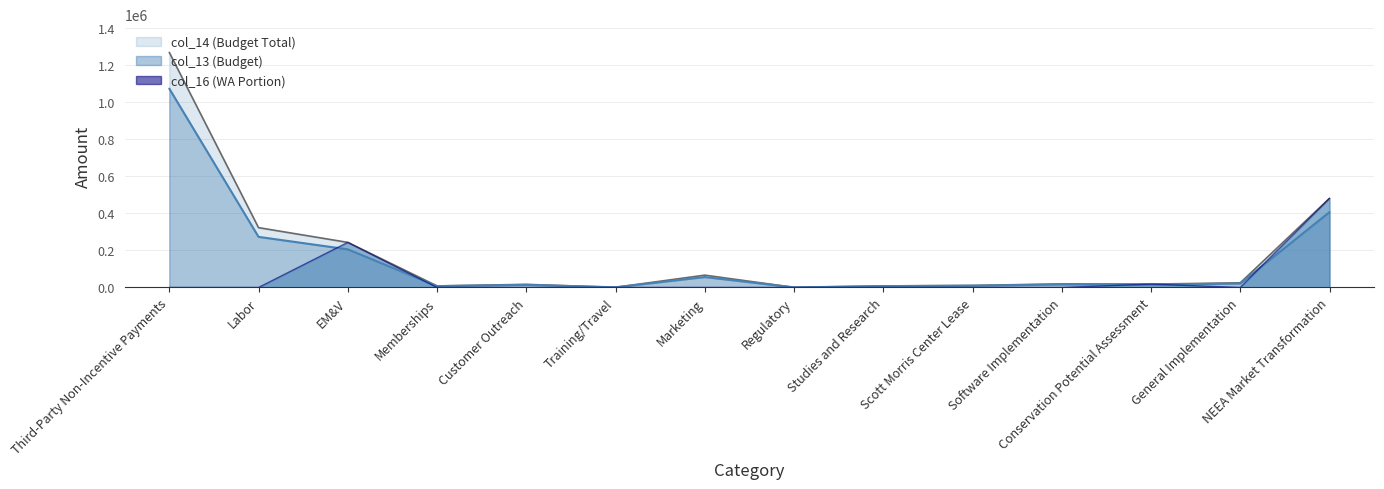

At which label is col_16 closest to 239986?

EM&V